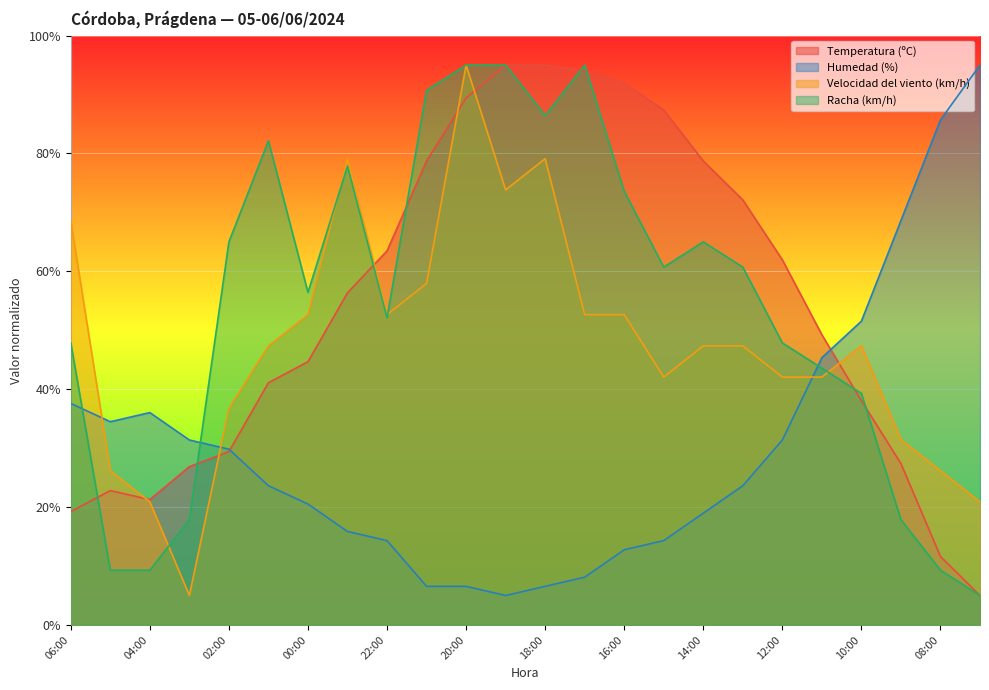

What are all the series names shown in the legend?

Temperatura (ºC), Humedad (%), Velocidad del viento (km/h), Racha (km/h)